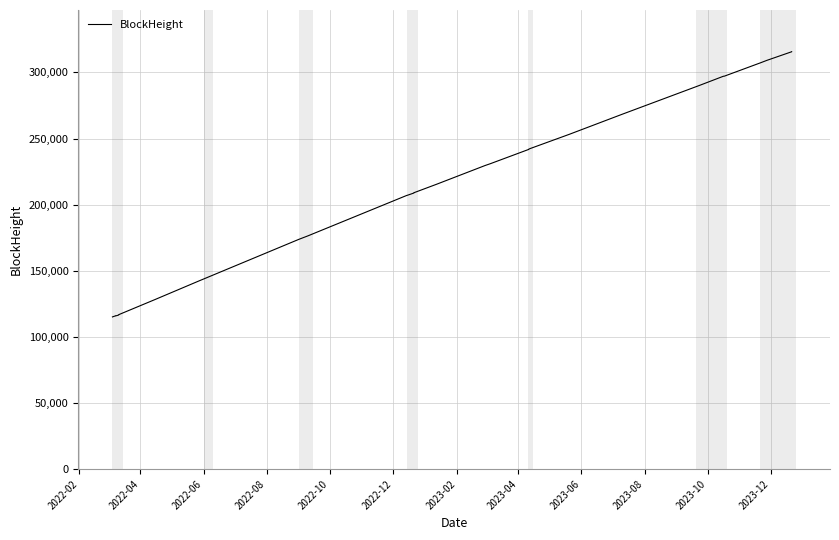

What is the difference between the maximum and minimum values?

200542